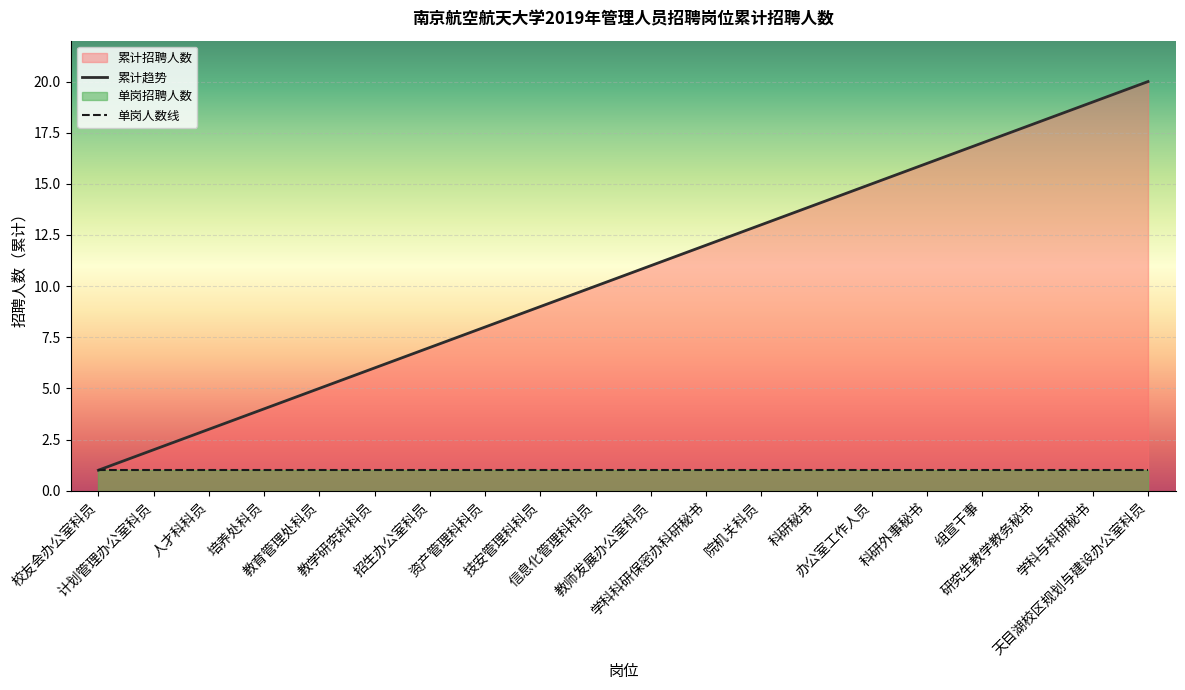

True or false: 累计趋势 has more than 1 points higher than both neighbors.

False